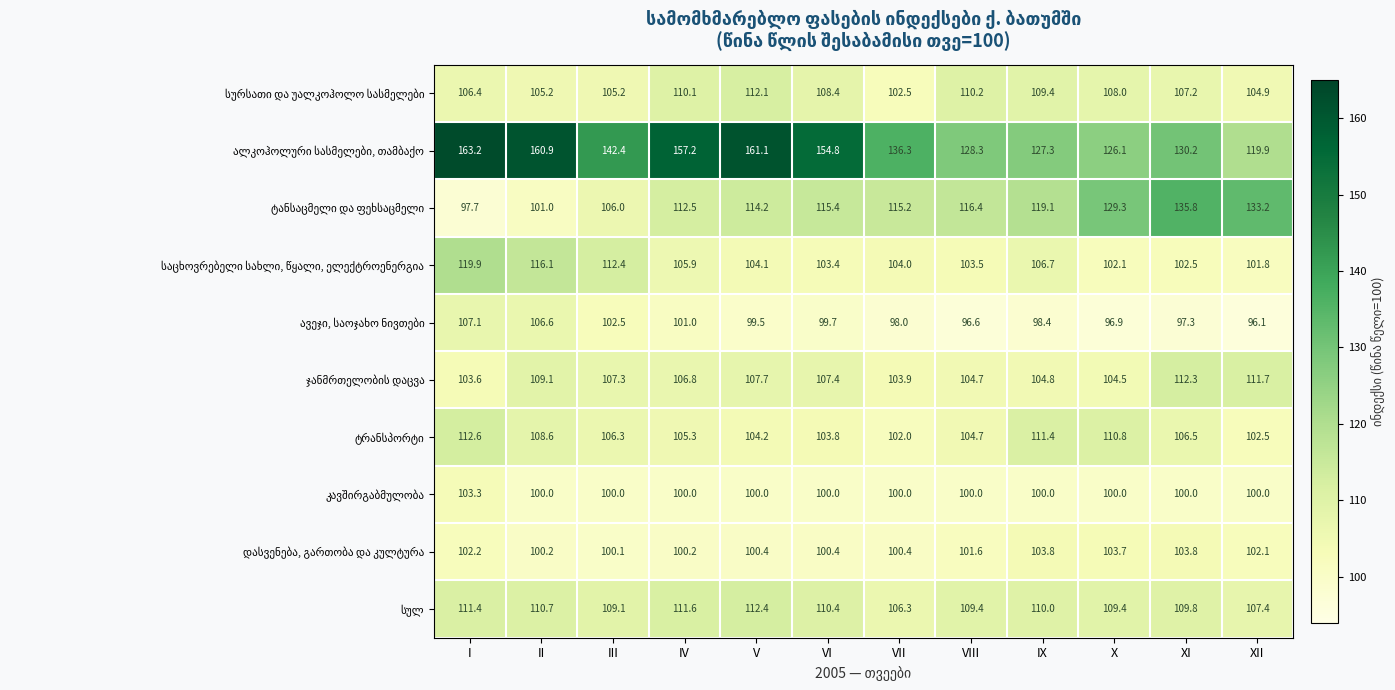

What is the total value across all series at VII?

1068.6